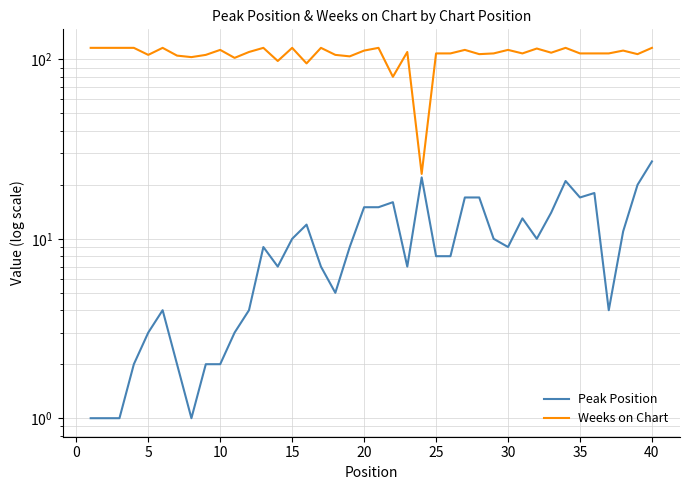

Which series has the largest range (max minus min)?

Weeks on Chart